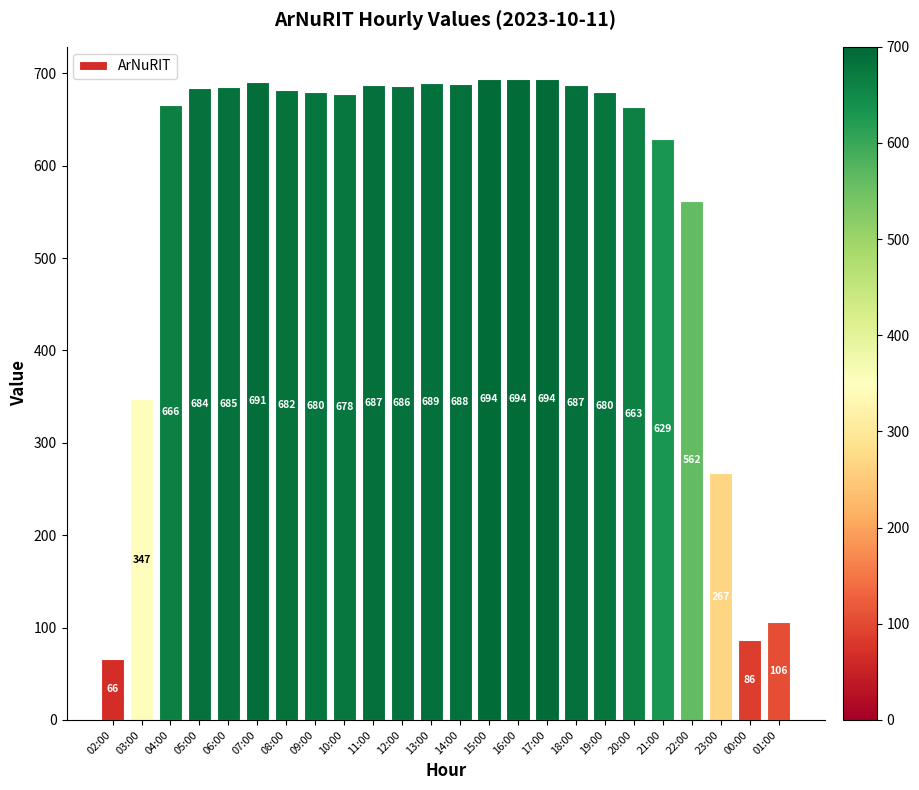

Which label corresponds to the smallest value in the chart?

02:00